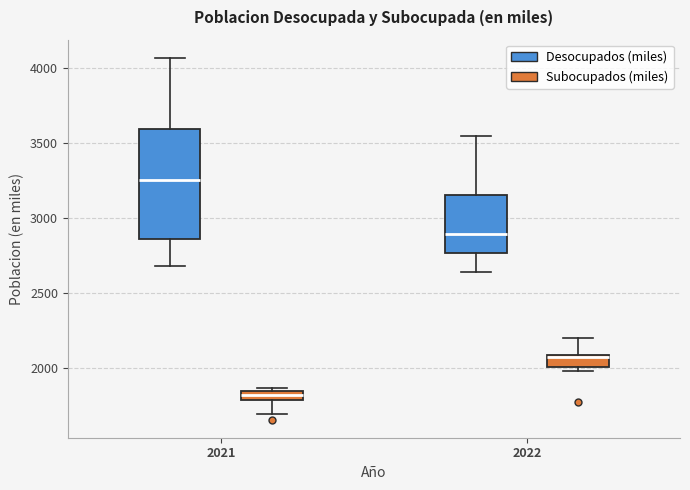

Where is the lower edge of the box for 2021 (Subocupados (miles)) on the y-axis? The values are not printed on the chart, so give them approximately, as read against the axis.

1800